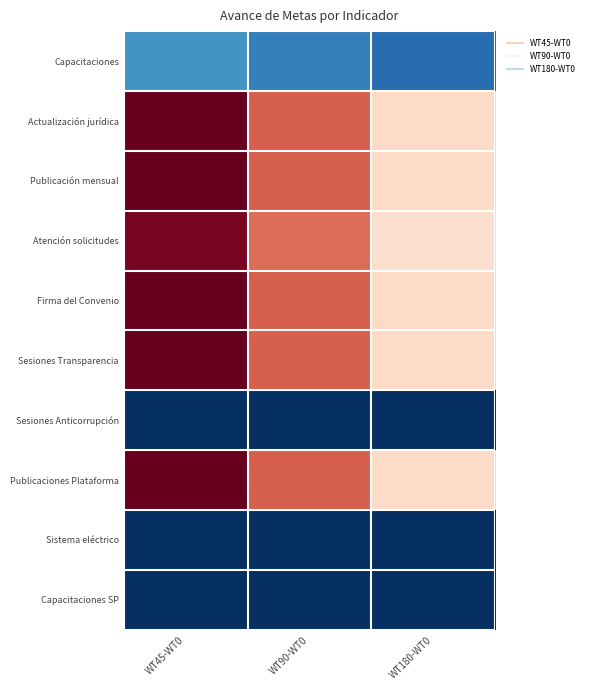

Reading left to right, list all the values displayed in this chart.

Capacitaciones: WT45-WT0=0.2	WT90-WT0=0.2	WT180-WT0=0.1
Actualización jurídica: WT45-WT0=1.0	WT90-WT0=0.8	WT180-WT0=0.6
Publicación mensual: WT45-WT0=1.0	WT90-WT0=0.8	WT180-WT0=0.6
Atención solicitudes: WT45-WT0=1.0	WT90-WT0=0.8	WT180-WT0=0.6
Firma del Convenio: WT45-WT0=1.0	WT90-WT0=0.8	WT180-WT0=0.6
Sesiones Transparencia: WT45-WT0=1.0	WT90-WT0=0.8	WT180-WT0=0.6
Sesiones Anticorrupción: WT45-WT0=0.0	WT90-WT0=0.0	WT180-WT0=0.0
Publicaciones Plataforma: WT45-WT0=1.0	WT90-WT0=0.8	WT180-WT0=0.6
Sistema eléctrico: WT45-WT0=0.0	WT90-WT0=0.0	WT180-WT0=0.0
Capacitaciones SP: WT45-WT0=0.0	WT90-WT0=0.0	WT180-WT0=0.0